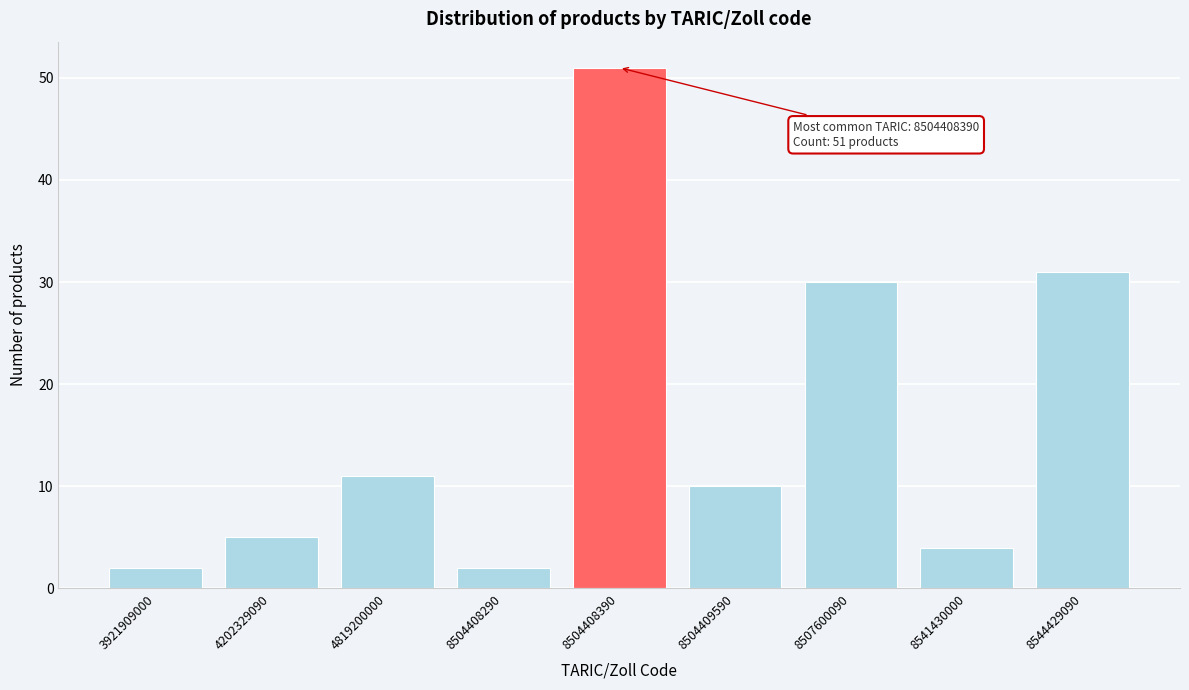

Reading right to left, transcribe all the data shown in this chart.

8544429090=31	8541430000=4	8507600090=30	8504409590=10	8504408390=51	8504408290=2	4819200000=11	4202329090=5	3921909000=2